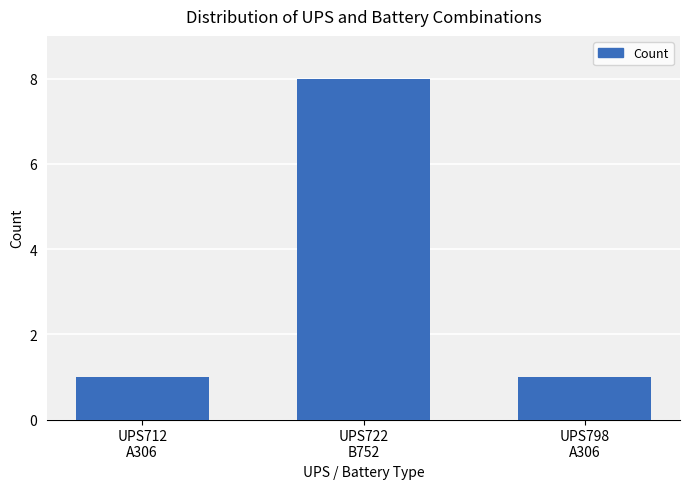

The chart shows a value of 5 at UPS722
B752. True or false?

False